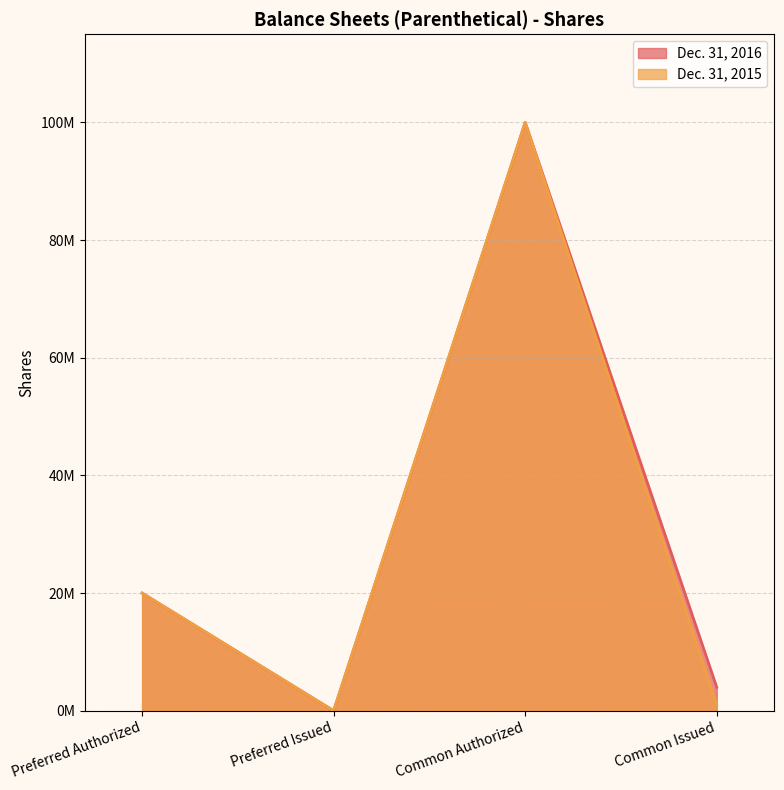

Where is the first local minimum for Dec. 31, 2016?

Preferred Issued